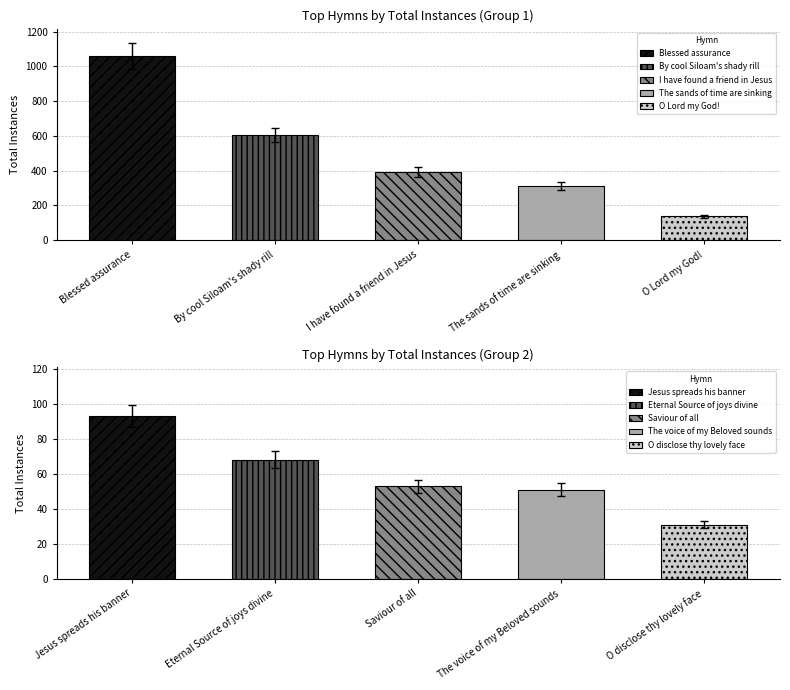

At which label is the value closest to 530?

By cool Siloam's shady rill